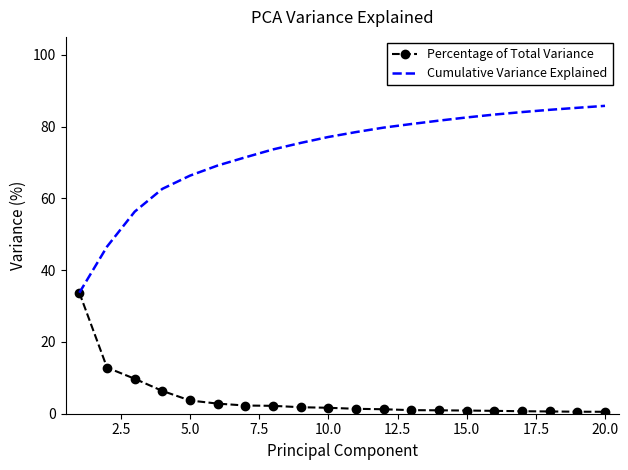

Which series has the largest total across all categories?

Cumulative Variance Explained